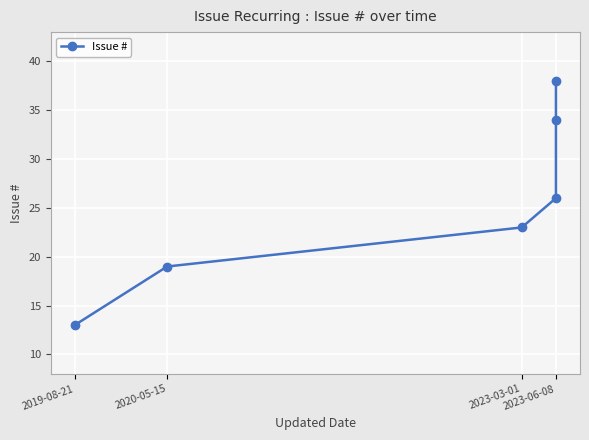

True or false: the data shows 38 at 2023-06-08.

True